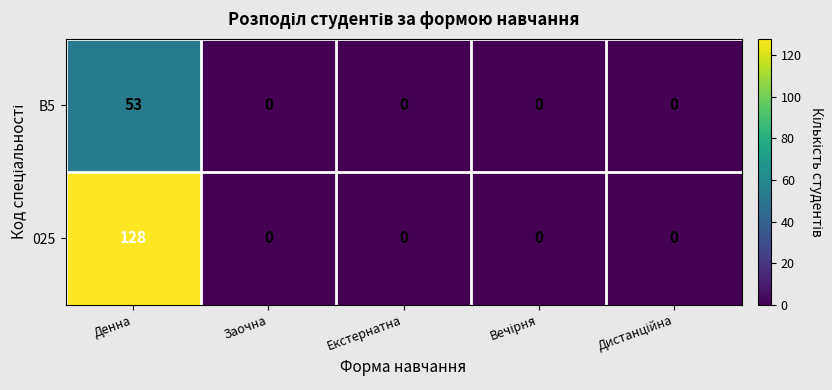

What is the greatest value displayed?

128